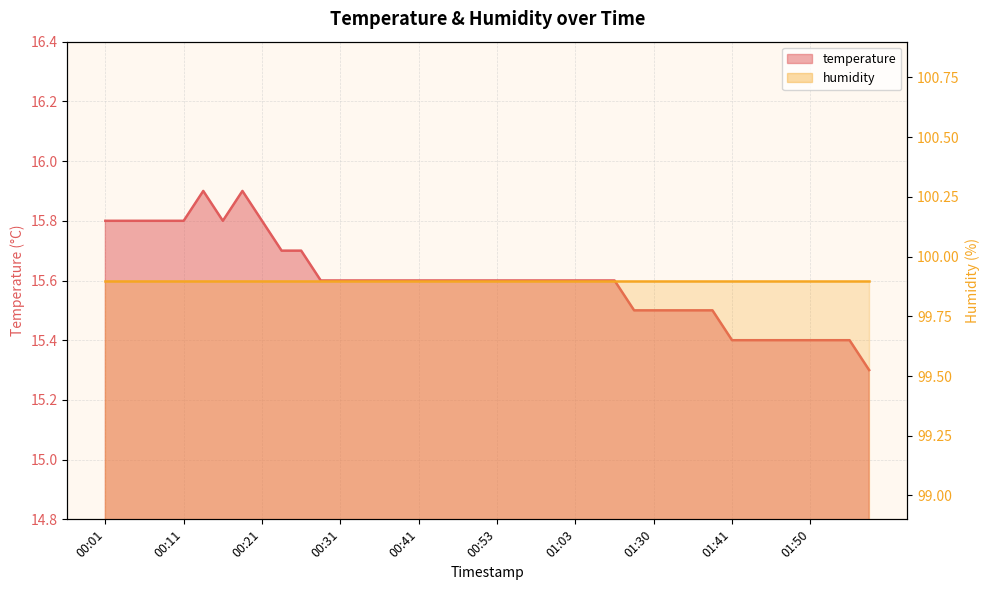

Does the chart have visible grid lines?

Yes